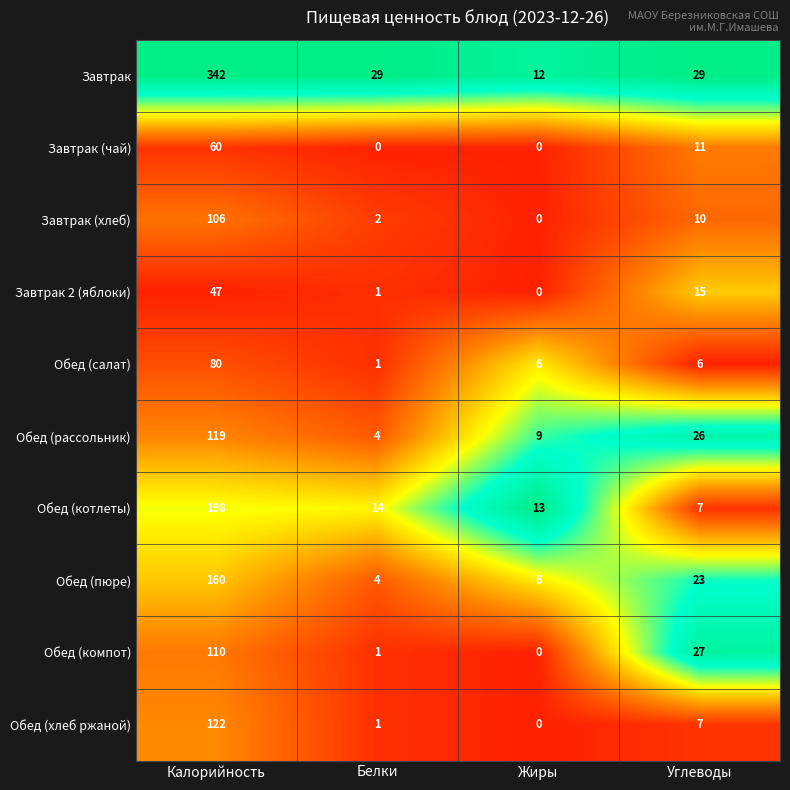

How many categories are shown in the chart?

4